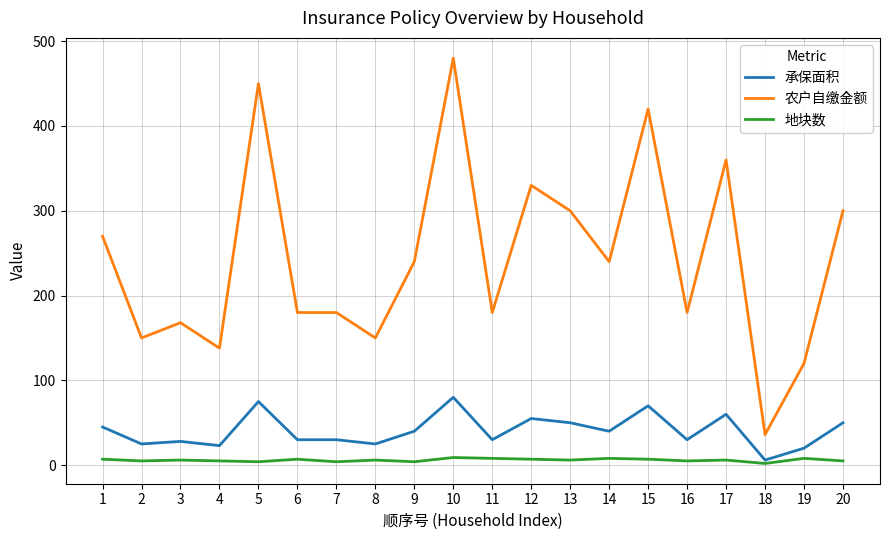

Which series has the largest total across all categories?

农户自缴金额